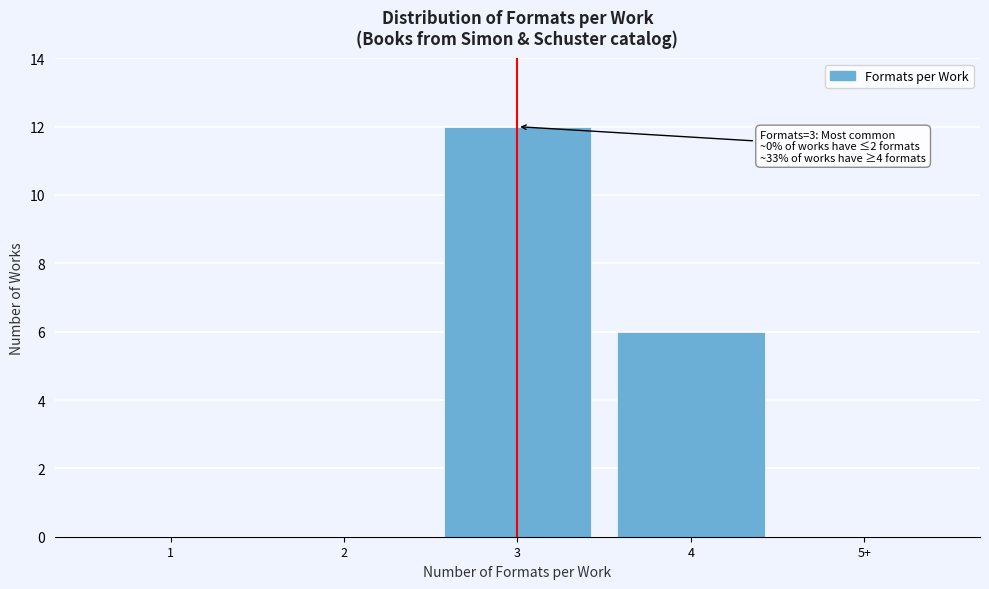

Reading left to right, list all the values displayed in this chart.

1=0	2=0	3=12	4=6	5+=0